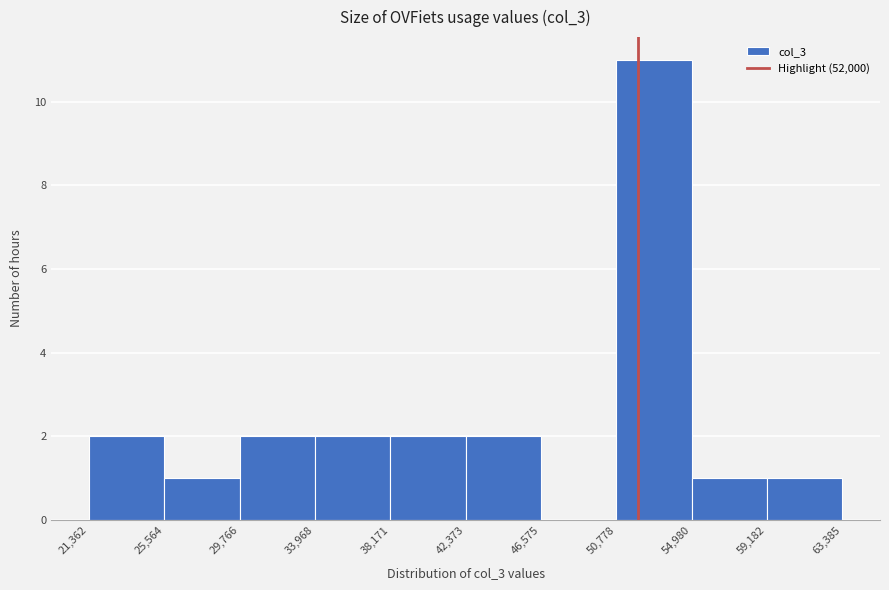

Reading left to right, list every bar in this chart as the range it spans on the x-axis followed by its height. The values are not printed on the chart, so give them approximately, as read against the axis.

21,362 to 25,564: 2
25,564 to 29,766: 1
29,766 to 33,968: 2
33,968 to 38,171: 2
38,171 to 42,373: 2
42,373 to 46,575: 2
46,575 to 50,778: 0
50,778 to 54,980: 11
54,980 to 59,182: 1
59,182 to 63,385: 1